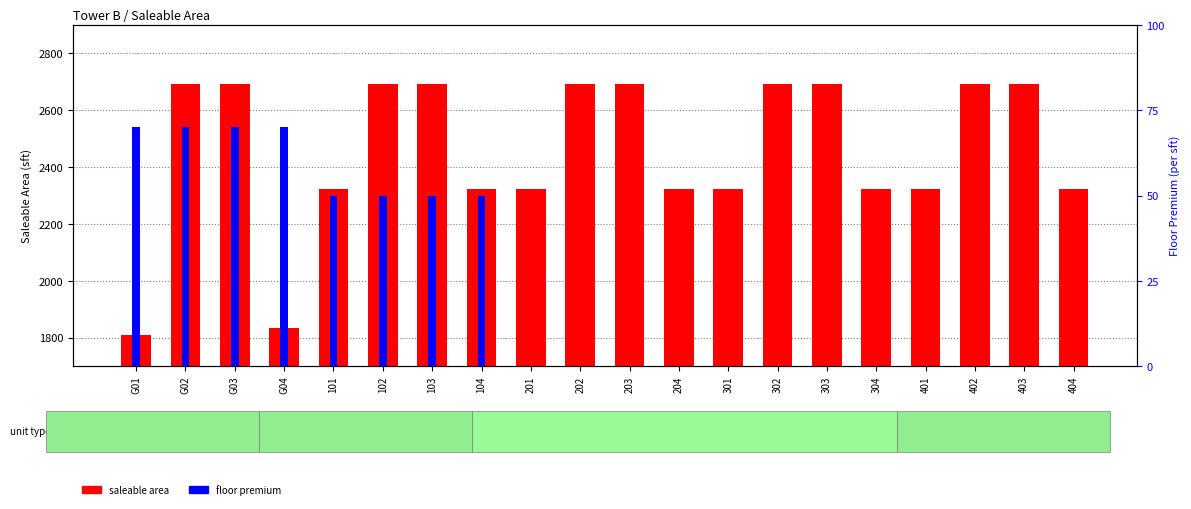

At which category is the sum across all series the highest?

G02